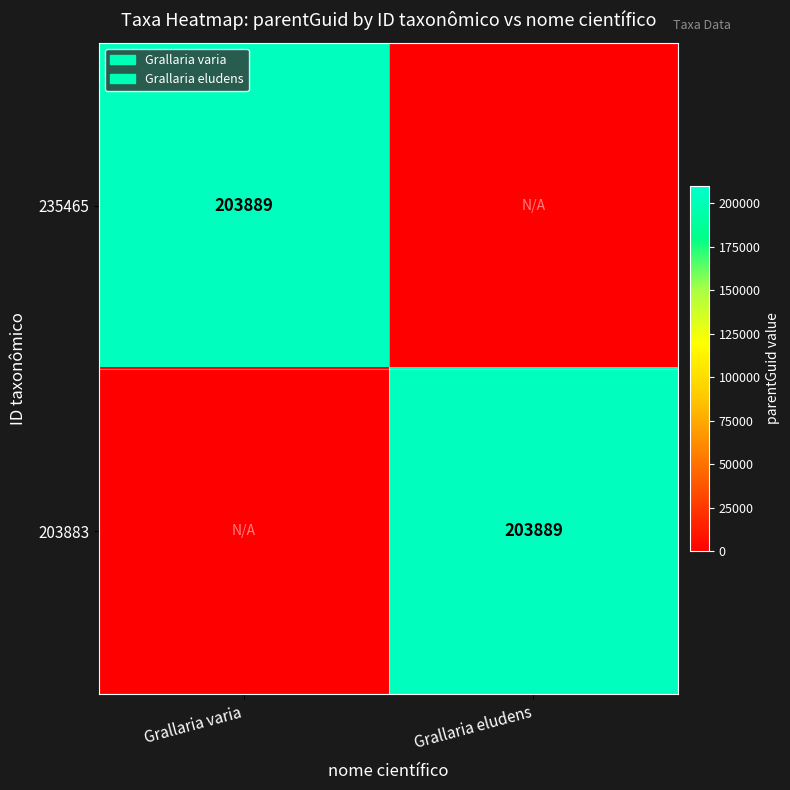

True or false: 235465 has a value of 203889 at Grallaria varia.

True